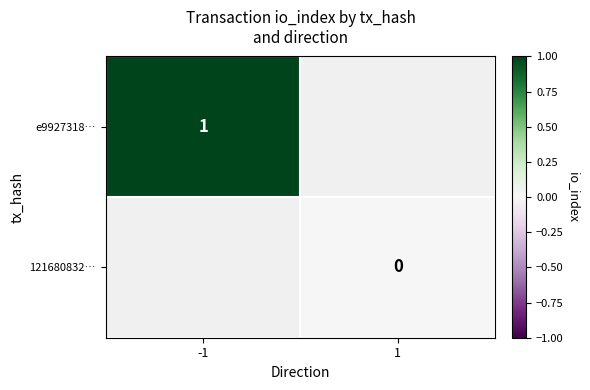

Which category has the lowest value across all series?

1